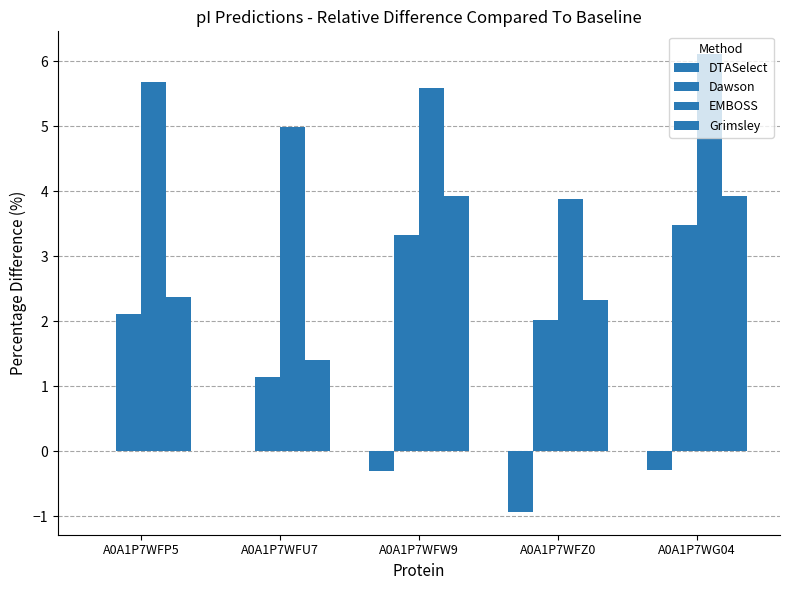

Rank the series by their maximum value, from lowest to highest.

DTASelect, Dawson, Grimsley, EMBOSS